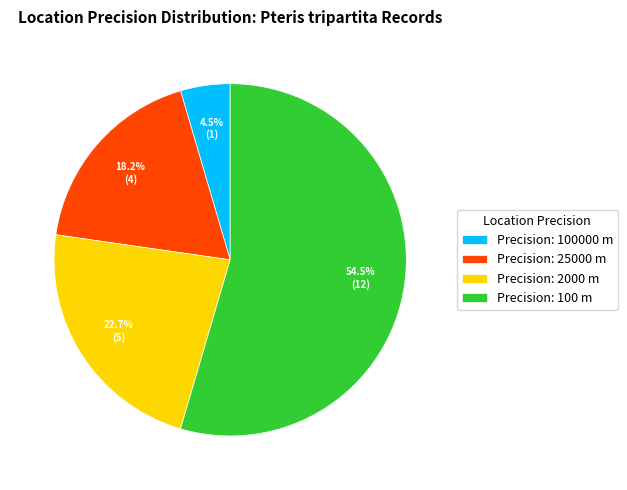

How many slices are in this pie chart?

4